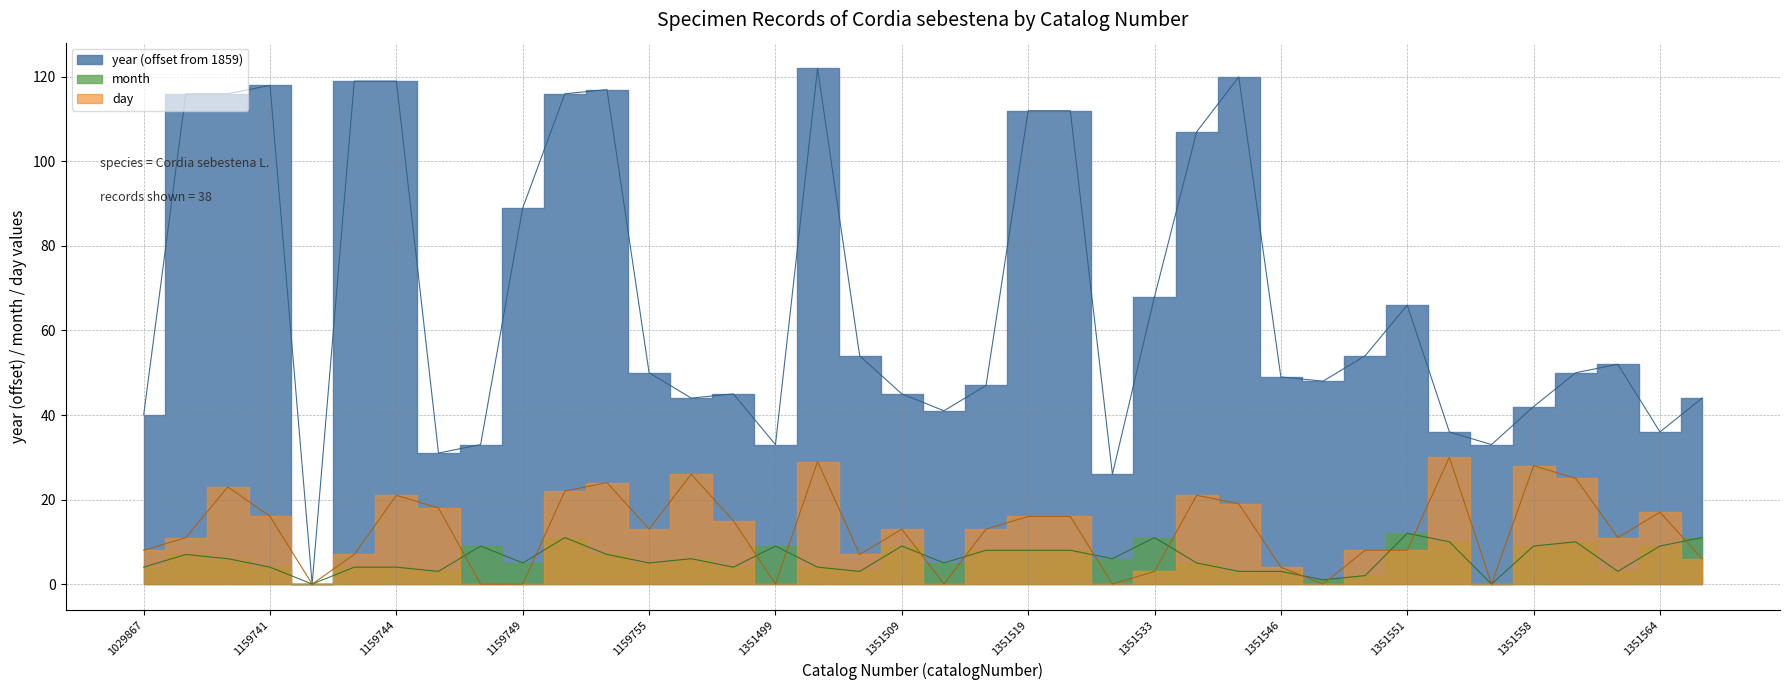

Between 1159746 and 1159749, which series saw the biggest shift?

year